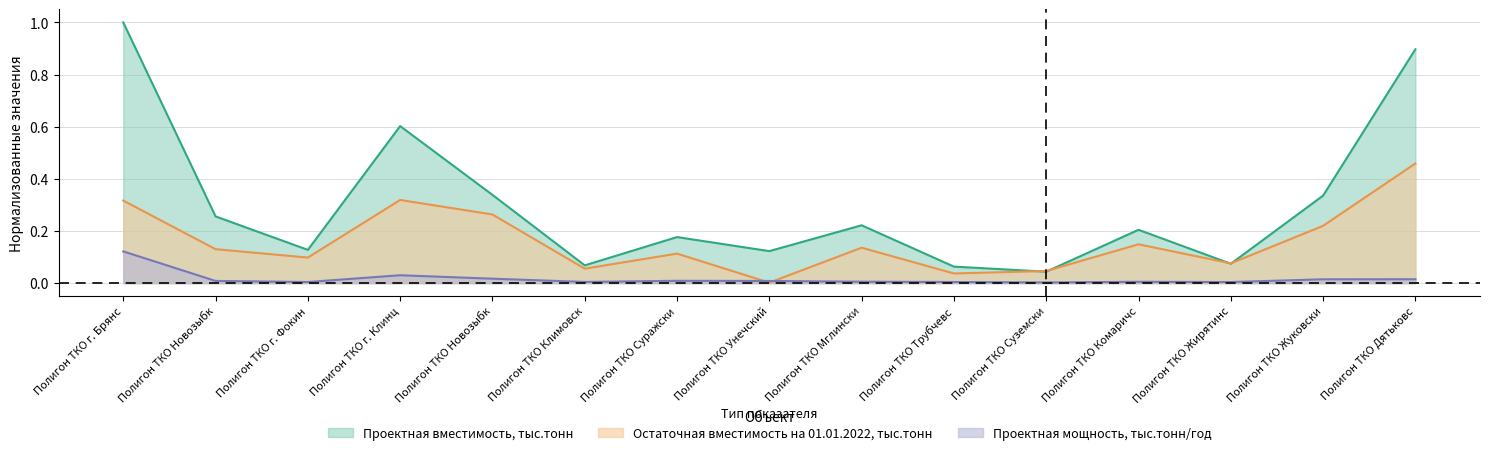

Is it true that Проектная вместимость, тыс.тонн equals 0.2 at Полигон ТКО Унечский?

False